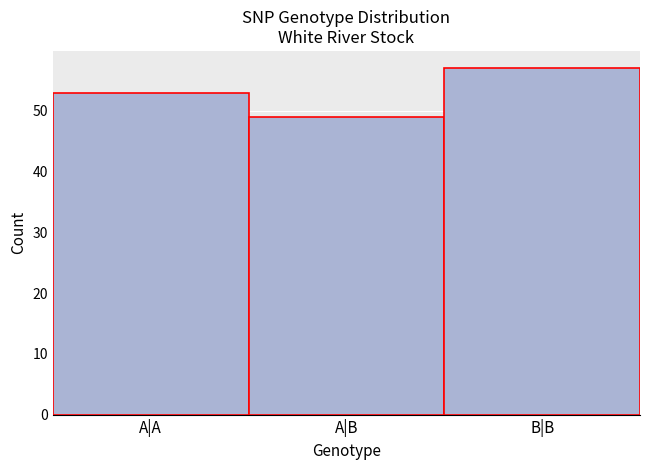

Reading right to left, list all the values displayed in this chart.

57	49	53